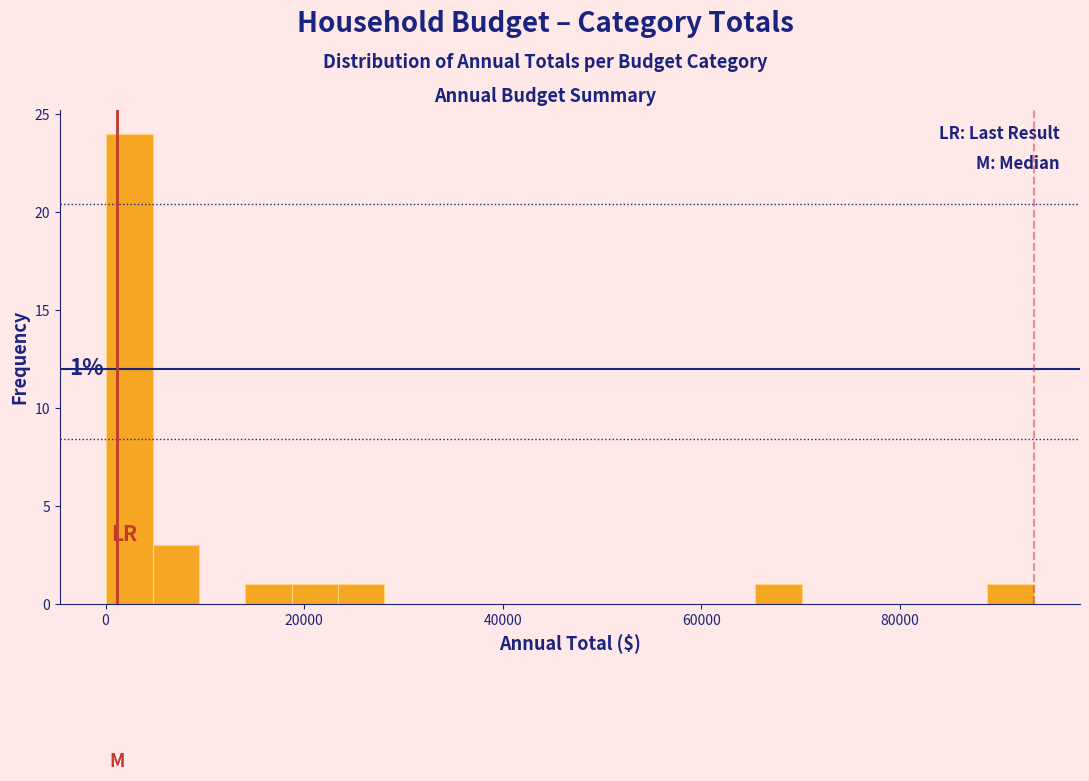

Around what value on the x-axis is the tallest bar? Give the approximate position of its centre, as read against the axis.

2000